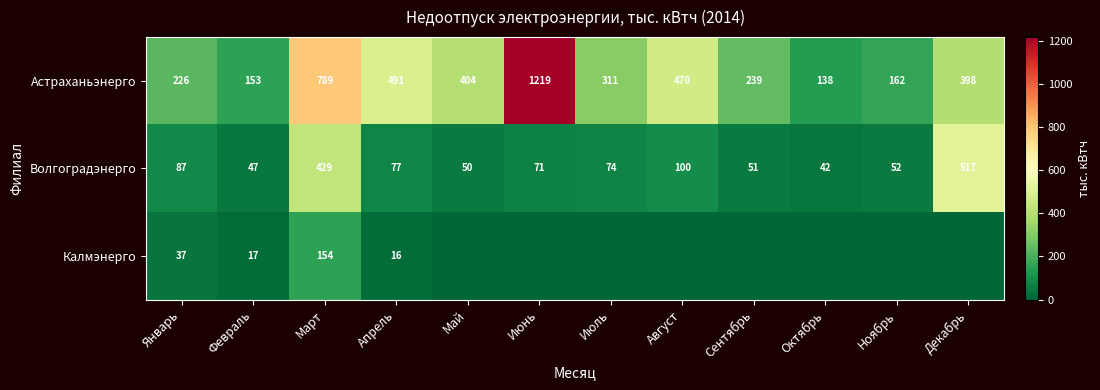

What is the difference between the maximum and second lowest values in the Волгоградэнерго series?

470